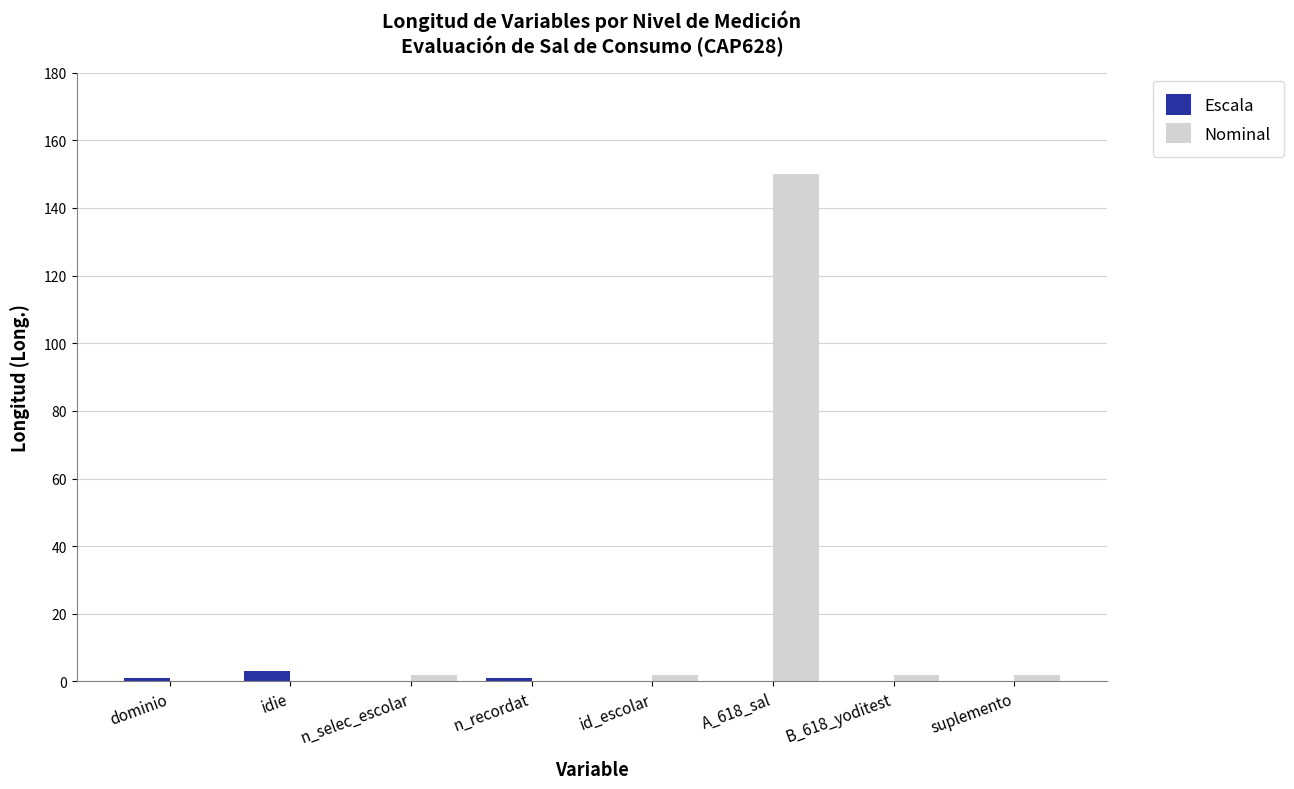

What is the total value across all series at idie?

3